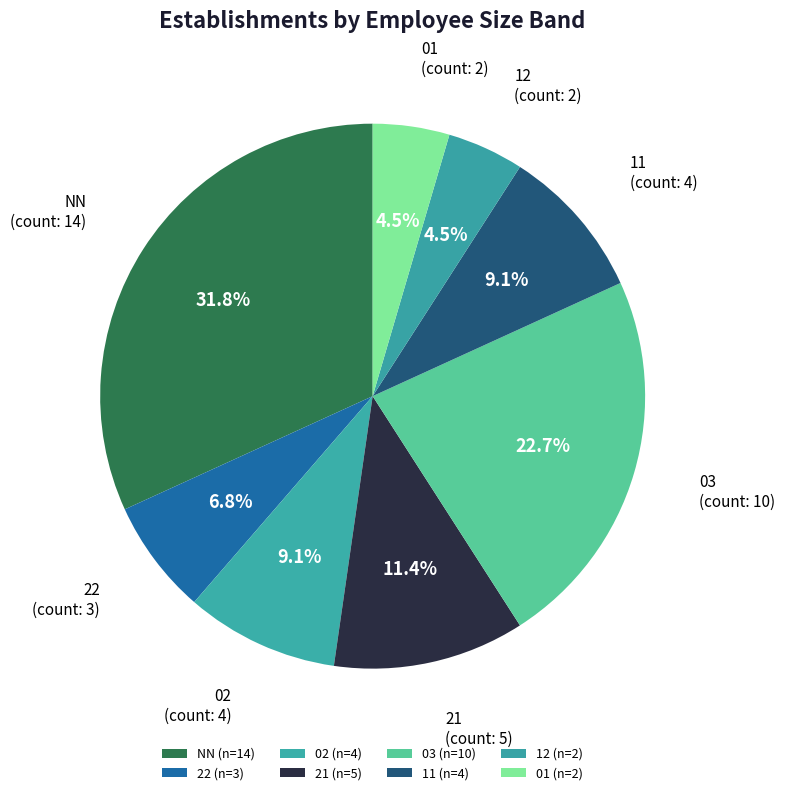

What is the ratio of the value at NN to the value at 02?

3.5